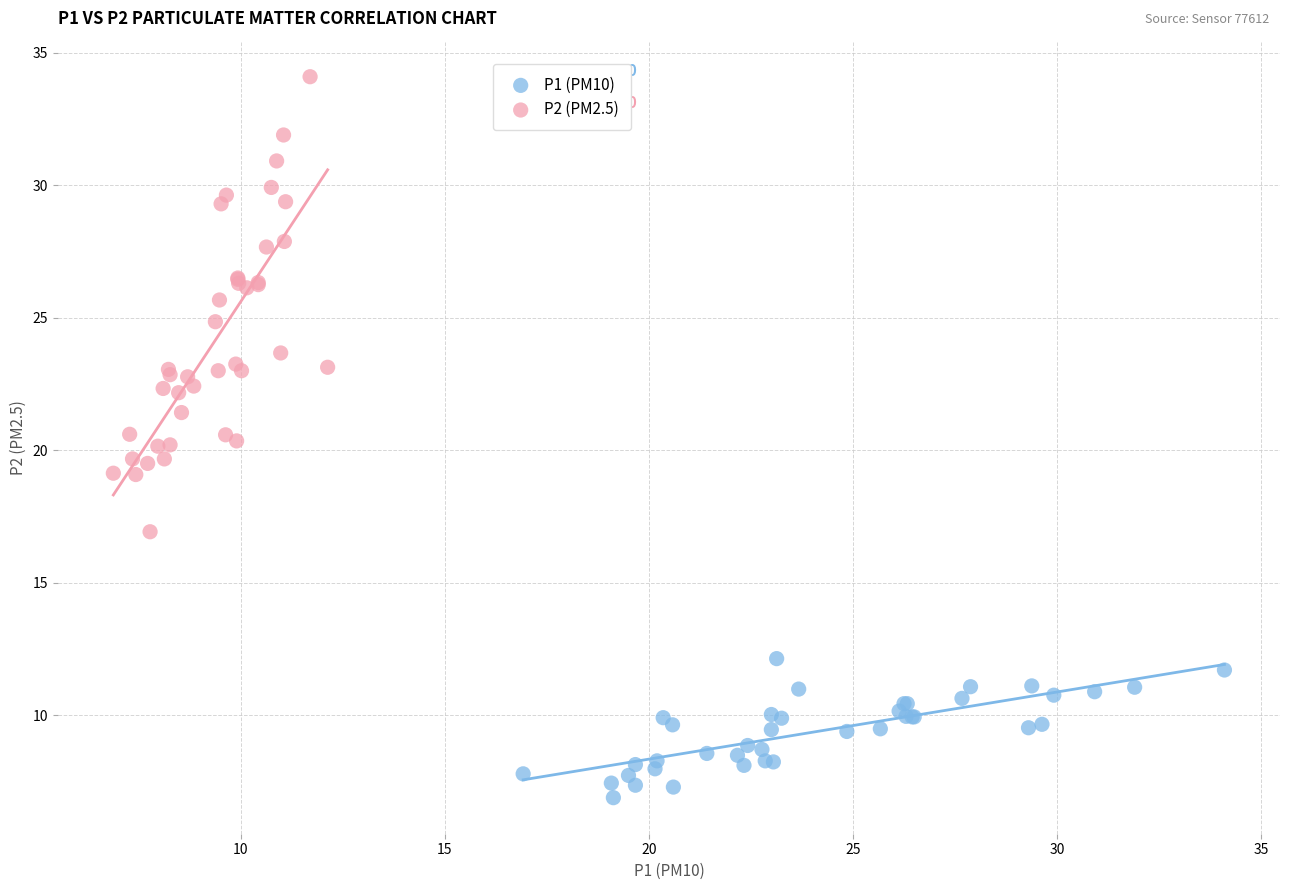

Which series has the widest spread of Y values?

P2 (PM2.5)